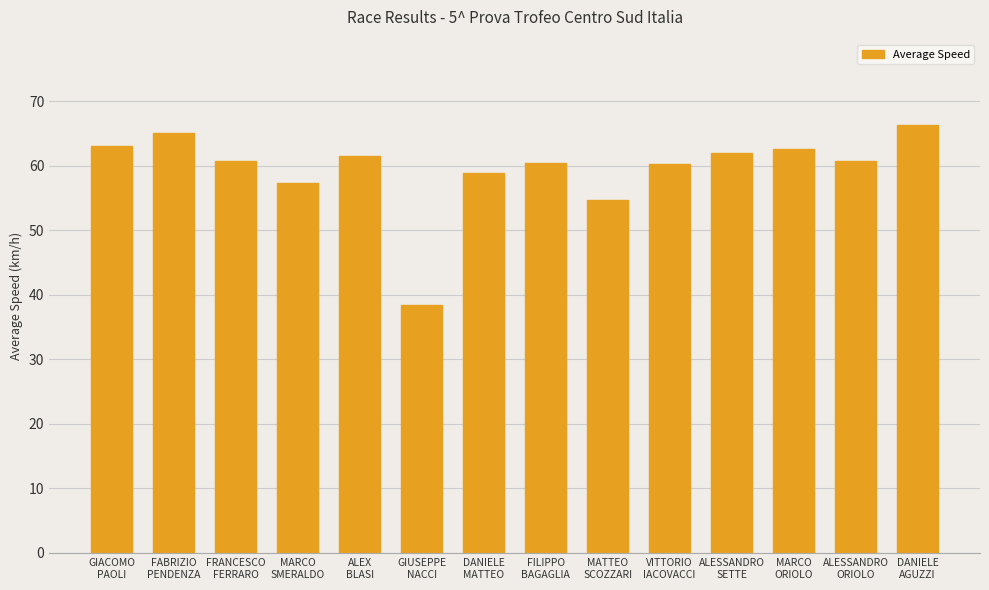

How many bars are there in total?

14